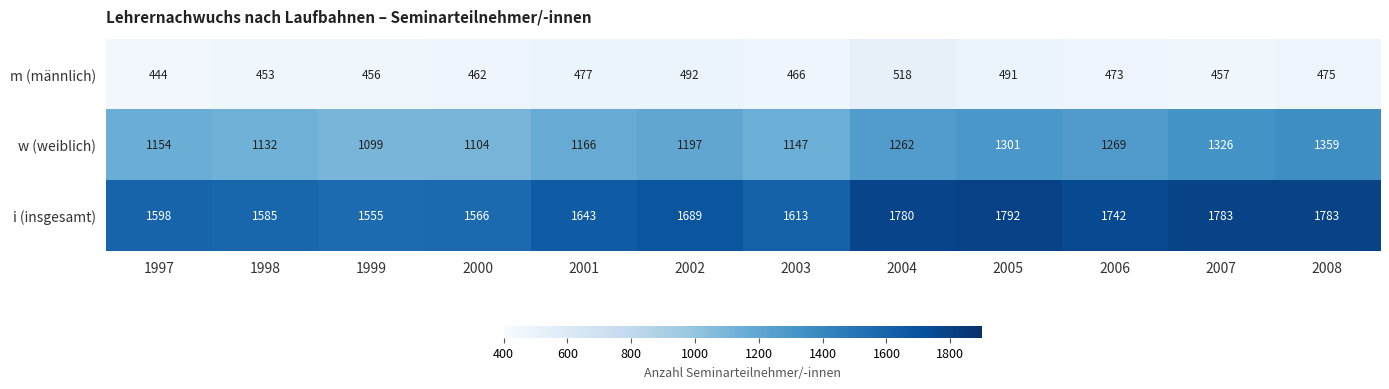

What is the difference between the highest and lowest values at 2008?

1308